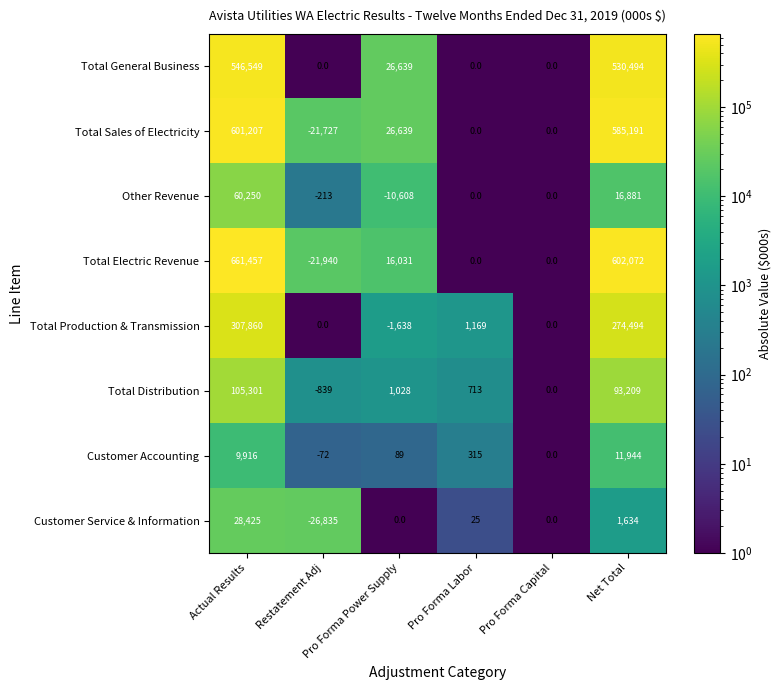

Count the number of categories in the chart.

6